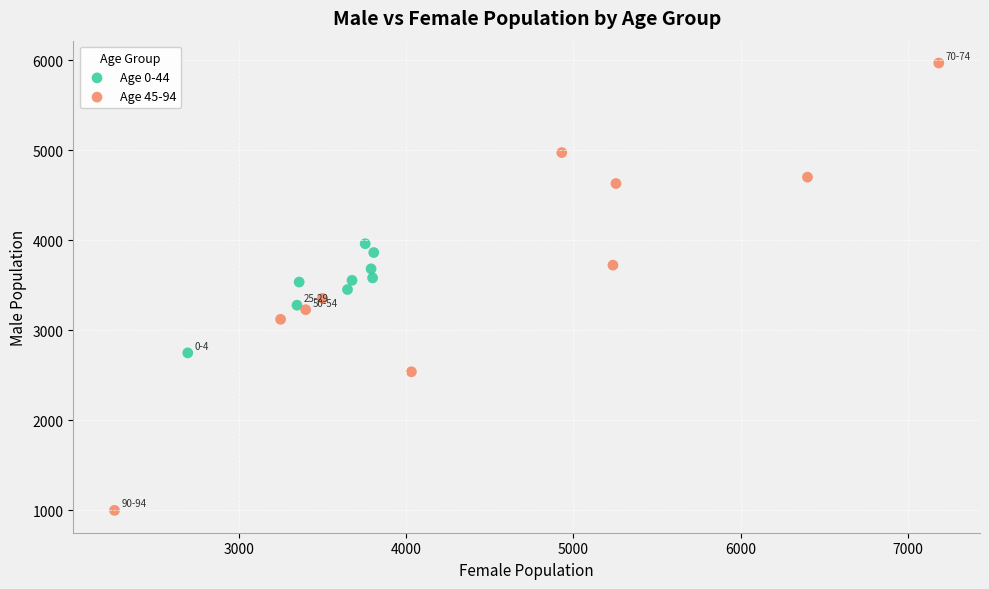

Which series reaches the minimum Y coordinate?

Age 45-94